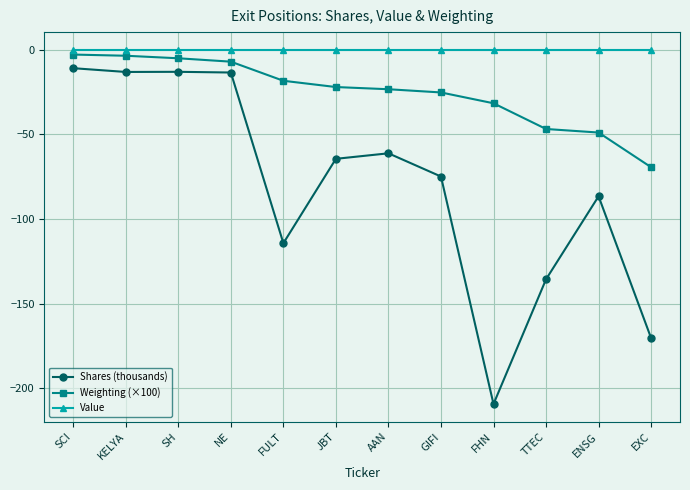

True or false: Weighting (×100) and Shares (thousands) intersect in this chart.

False